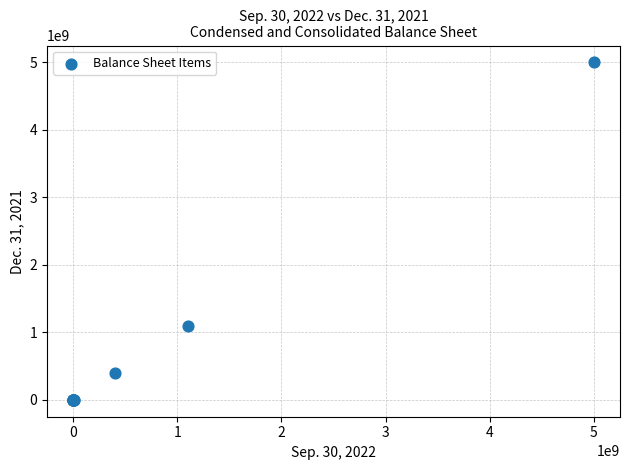

What Y value in the scatter plot is closest to 2500000000?

1100000000.0